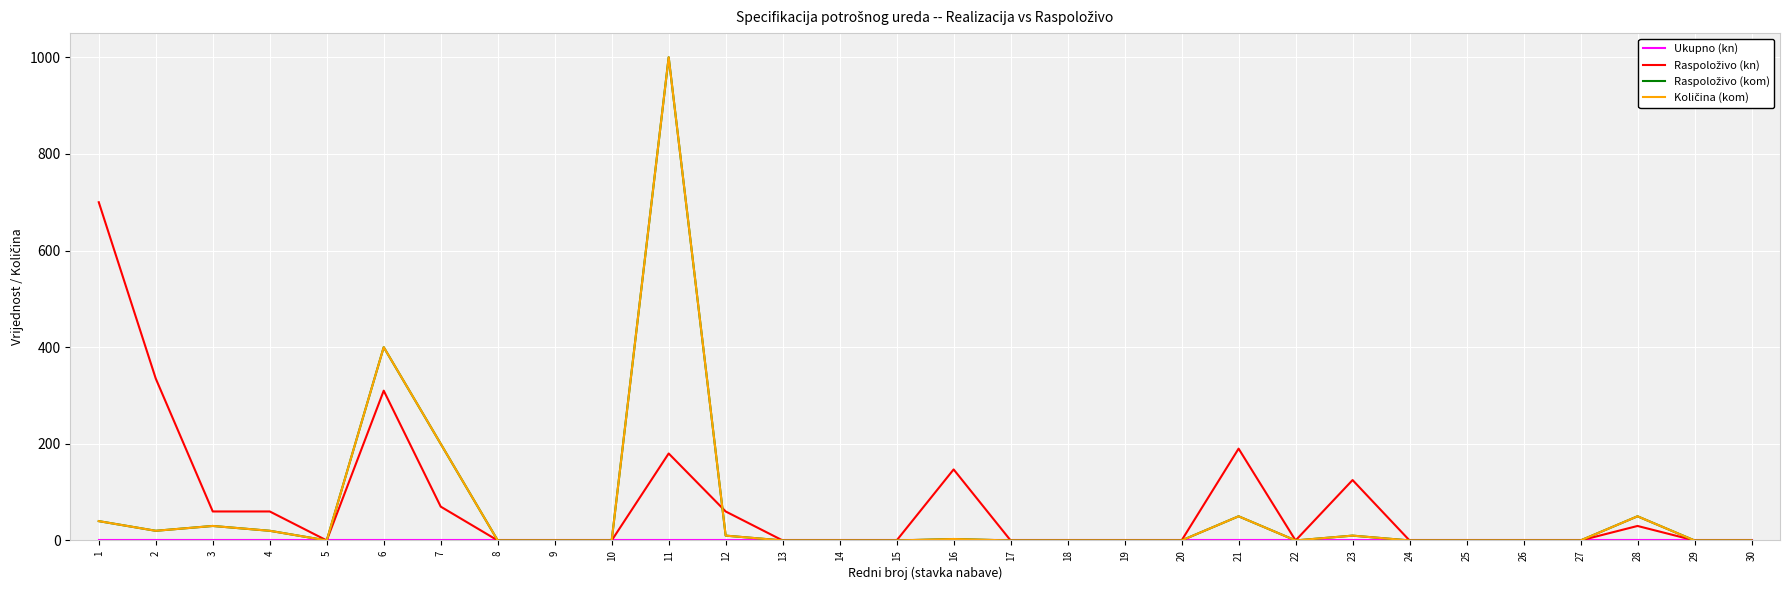

How many interior local valleys does the Količina (kom) series have?

3